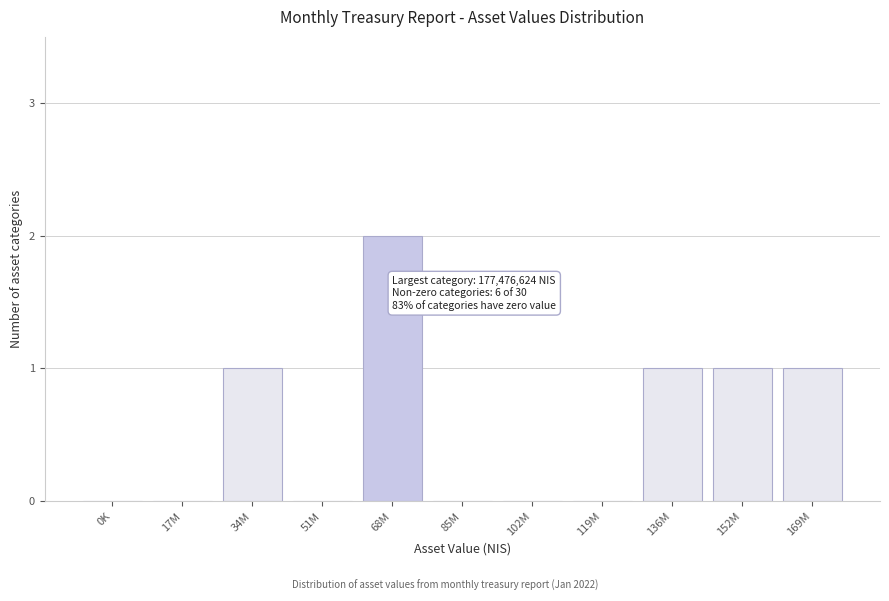

Reading right to left, what are all the values shown in this chart?

169M=1	152M=1	136M=1	119M=0	102M=0	85M=0	68M=2	51M=0	34M=1	17M=0	0K=0